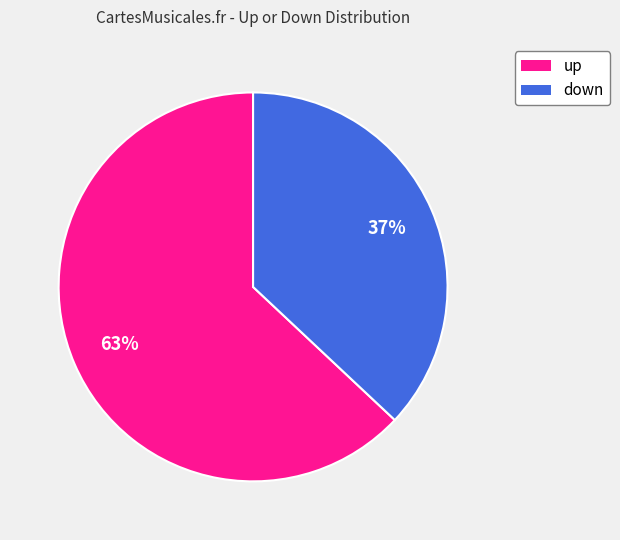

What is the majority slice?

up